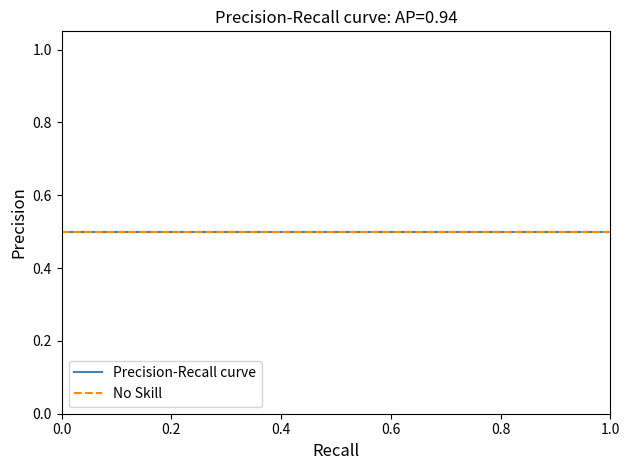

What is the minimum value for Precision-Recall curve?

0.5